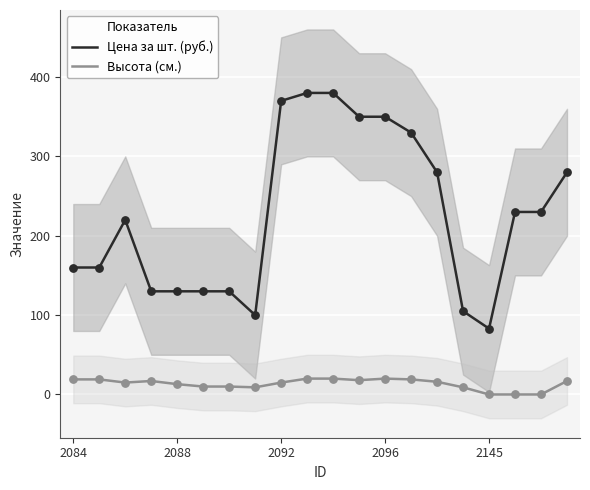

What are all the series names shown in the legend?

Цена за шт. (руб.), Высота (см.)